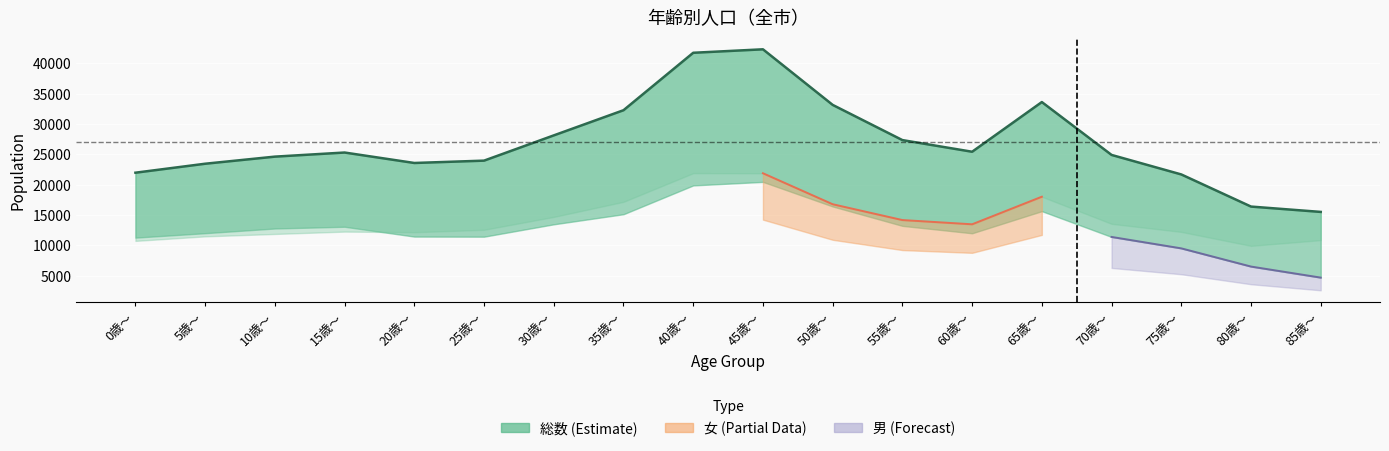

How many data points does each series have?

18